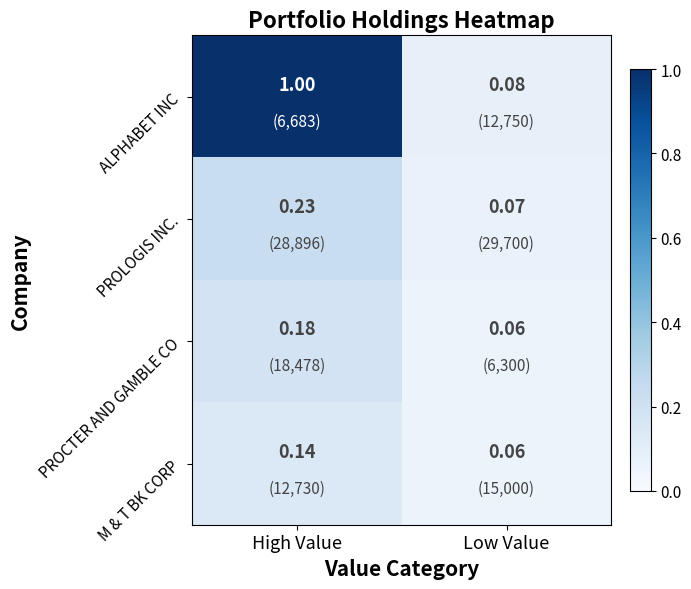

Where is M & T BK CORP nearest to the value 0?

Low Value